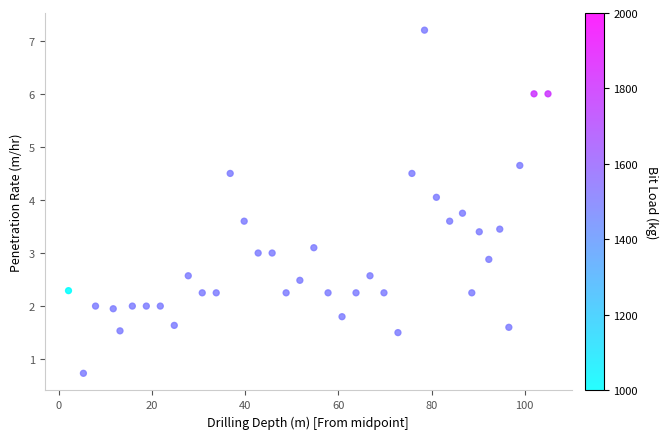

What is the range of X values (max minus min)?

102.9